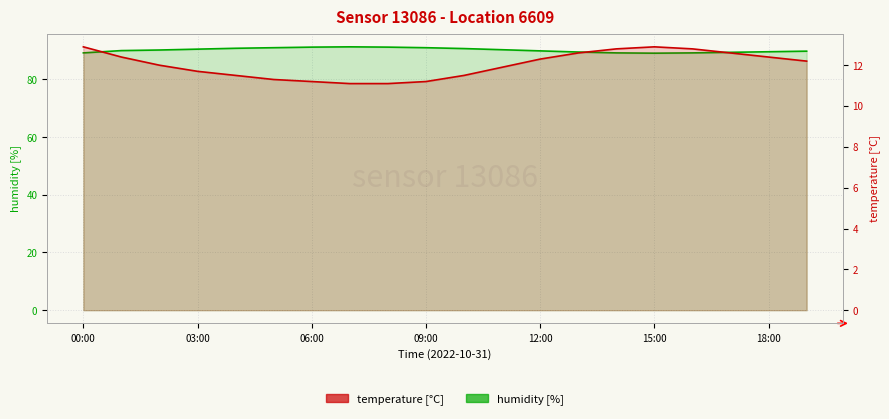

True or false: temperature and humidity cross at least once.

False